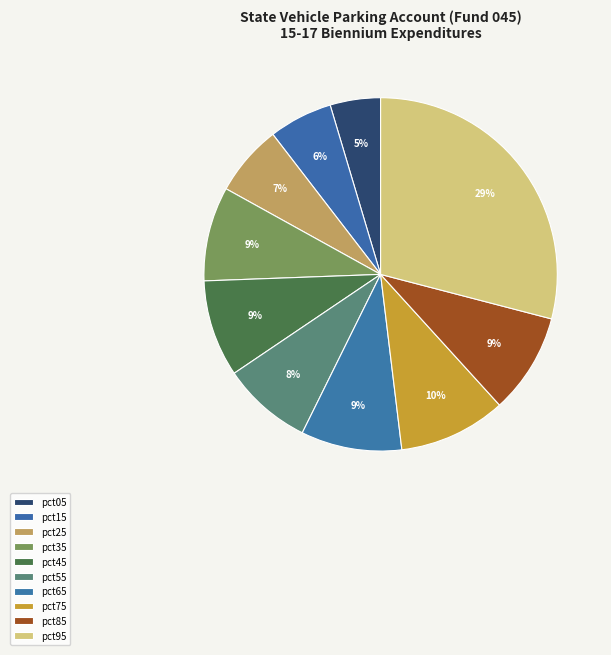

Rank the categories by value from lowest to highest.

pct05, pct15, pct25, pct55, pct35, pct45, pct85, pct65, pct75, pct95